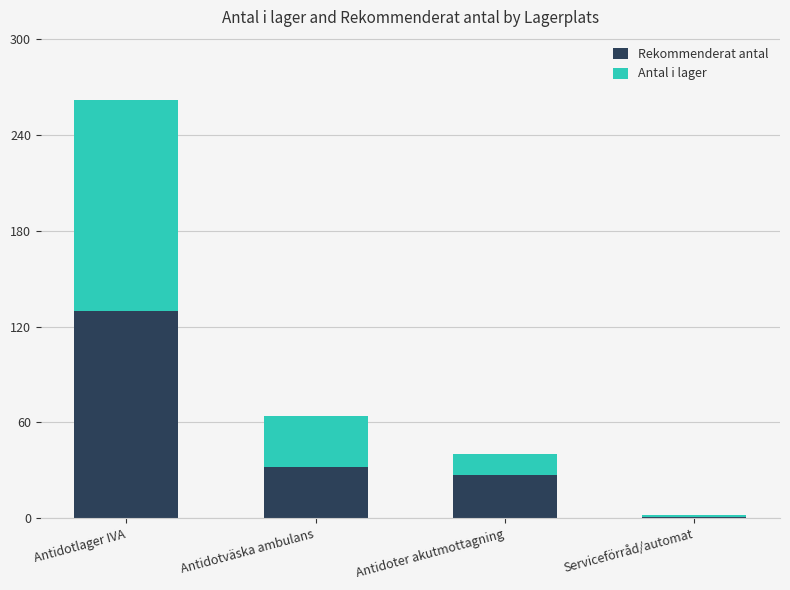

At which category is the sum across all series the highest?

Antidotlager IVA